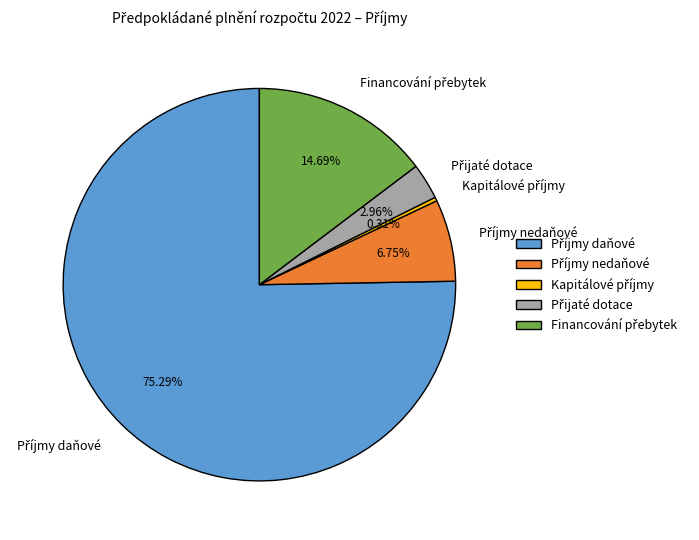

How many segments does this pie chart have?

5